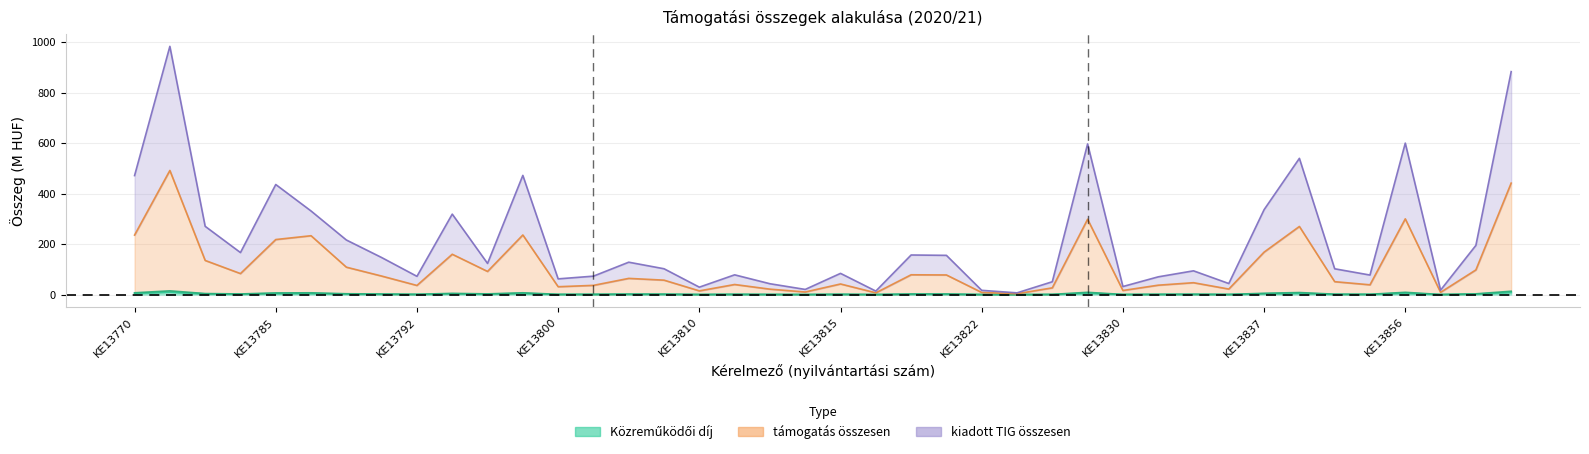

What is the average value of the Közreműködői díj series?

2.2